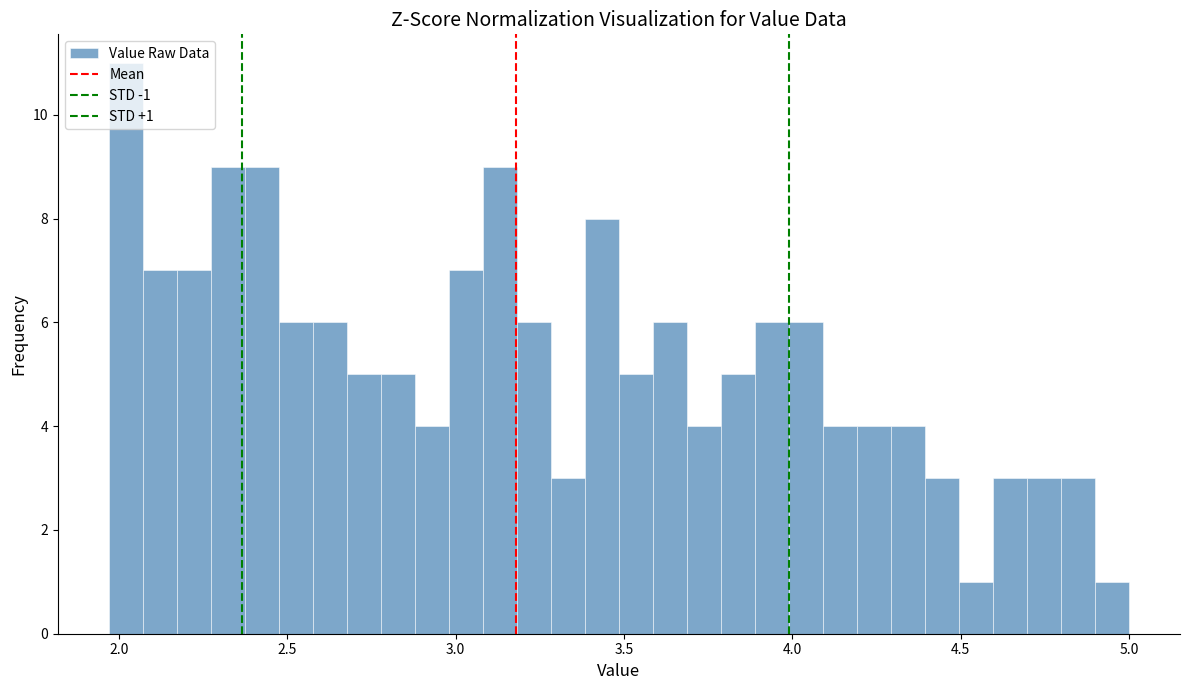

Read against the x-axis, roughly where is the centre of the tallest bar?

2.00